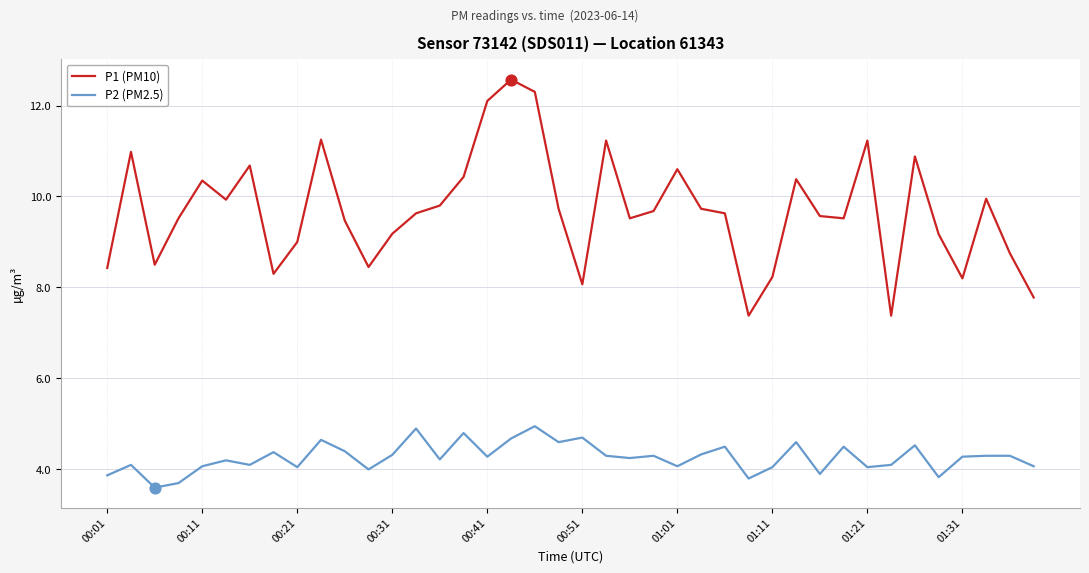

Which series has the largest total across all categories?

P1 (PM10)